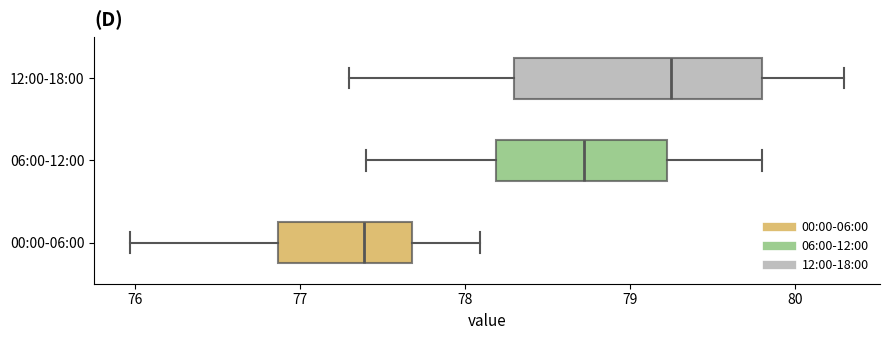

Where does the left whisker of the box for 06:00-12:00 end on the x-axis? The values are not printed on the chart, so give them approximately, as read against the axis.

77.4